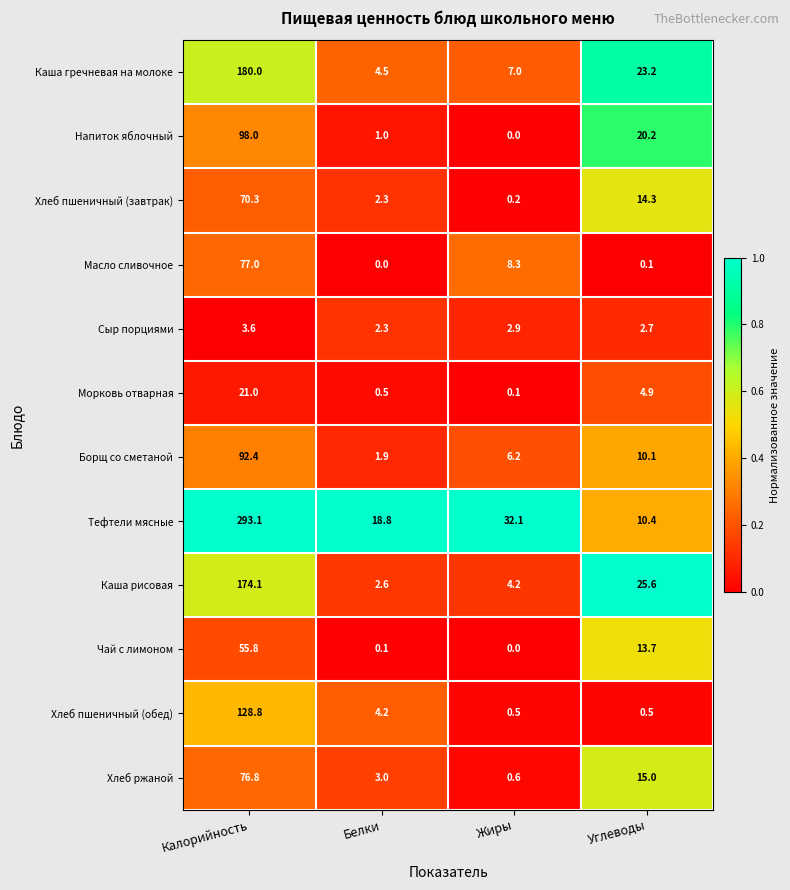

What is the difference between the highest and lowest values at Углеводы?

25.5